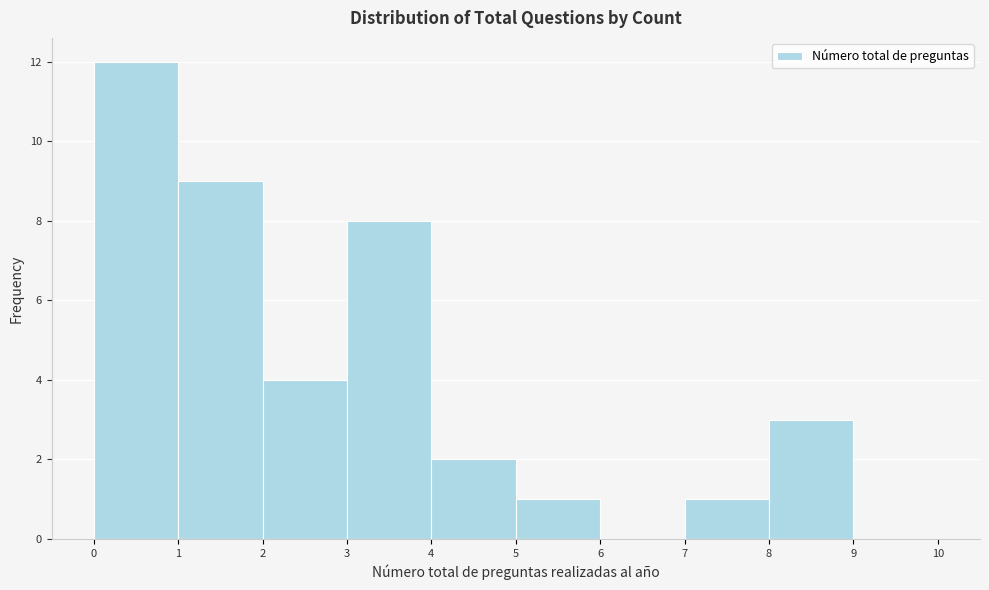

Reading left to right, transcribe this chart: for each bar, give the range it covers on the x-axis and its height. The values are not printed on the chart, so give them approximately, as read against the axis.

0 to 1: 12
1 to 2: 9
2 to 3: 4
3 to 4: 8
4 to 5: 2
5 to 6: 1
6 to 7: 0
7 to 8: 1
8 to 9: 3
9 to 10: 0